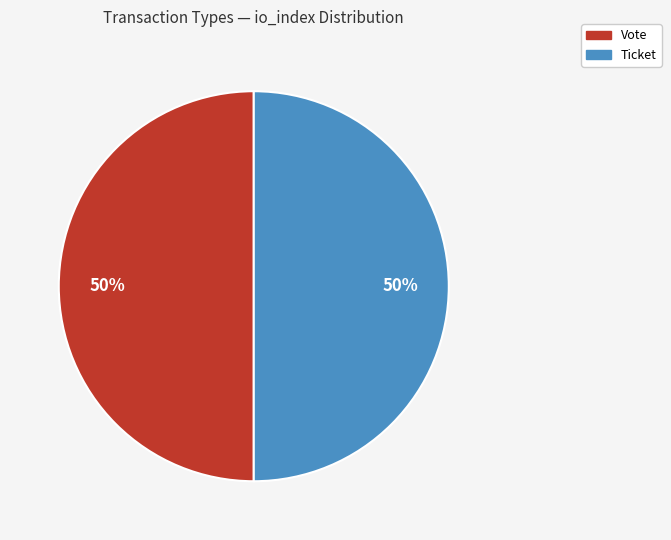

To the nearest percent, what percentage of the pie is Ticket?

50%